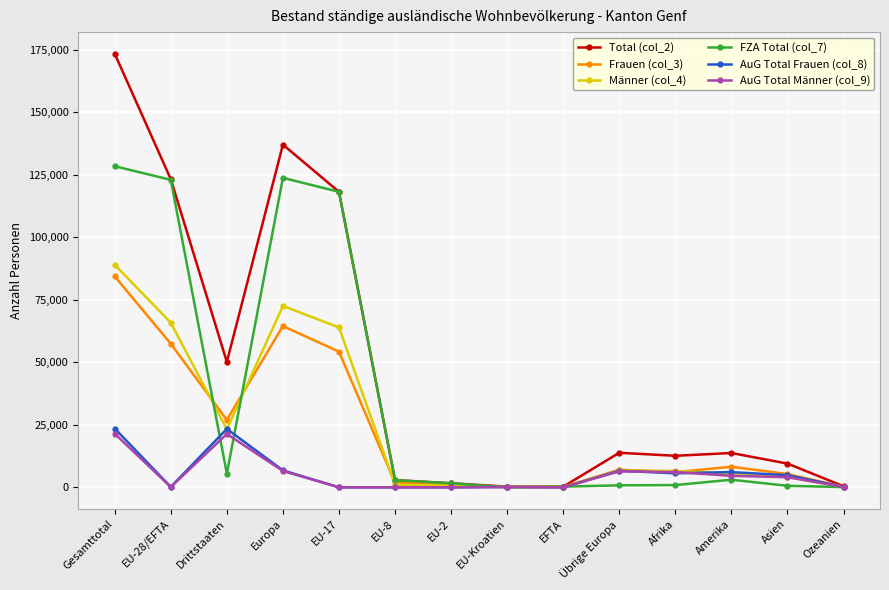

At which category is the sum across all series the highest?

Gesamttotal